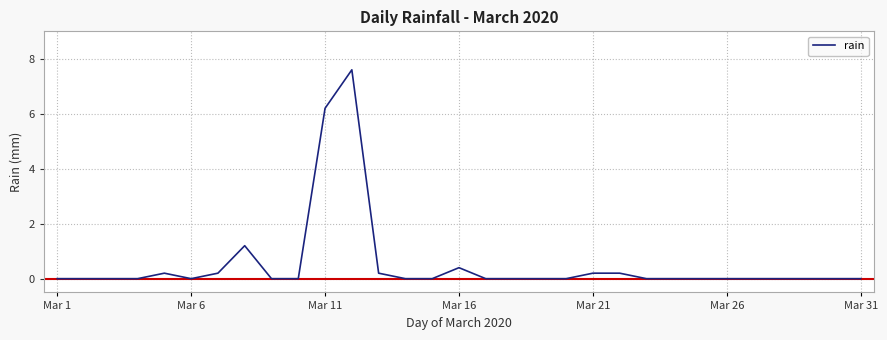

What is the maximum value shown in the chart?

7.6